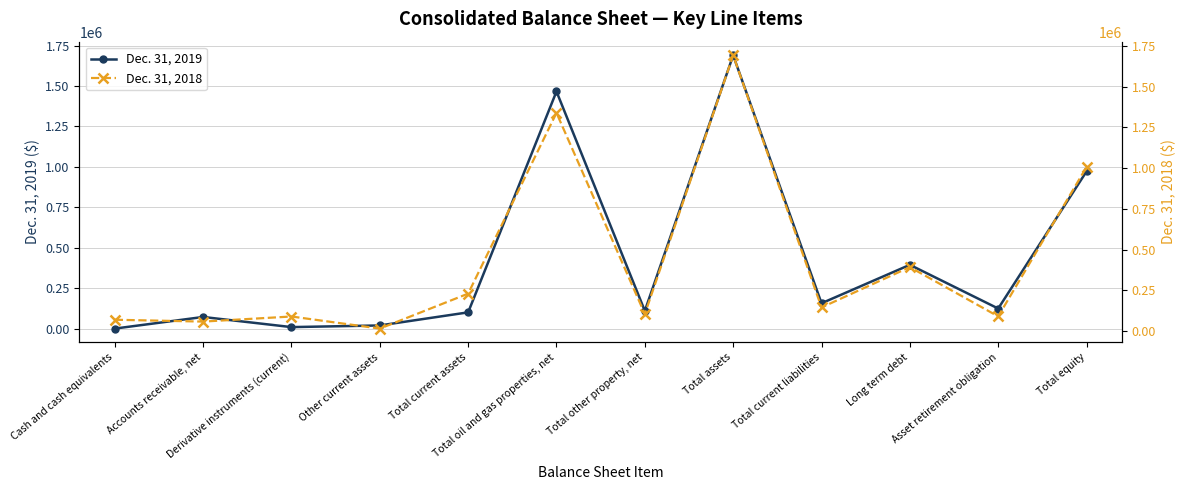

Is this an area chart (filled region under the line)?

No